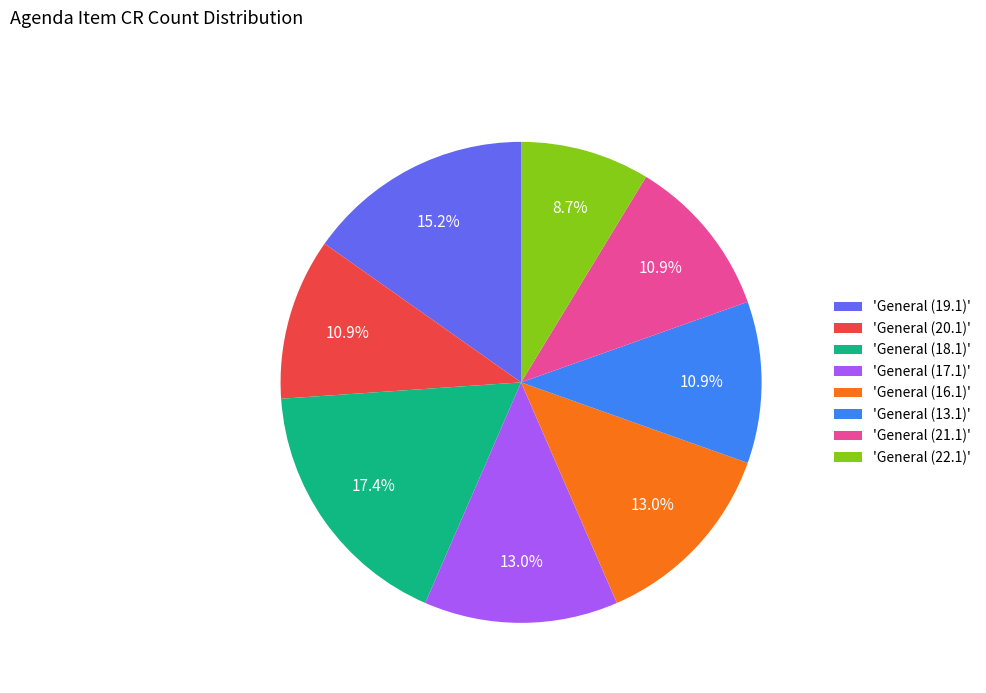

Between 'General (19.1)' and 'General (16.1)', which is larger?

'General (19.1)'